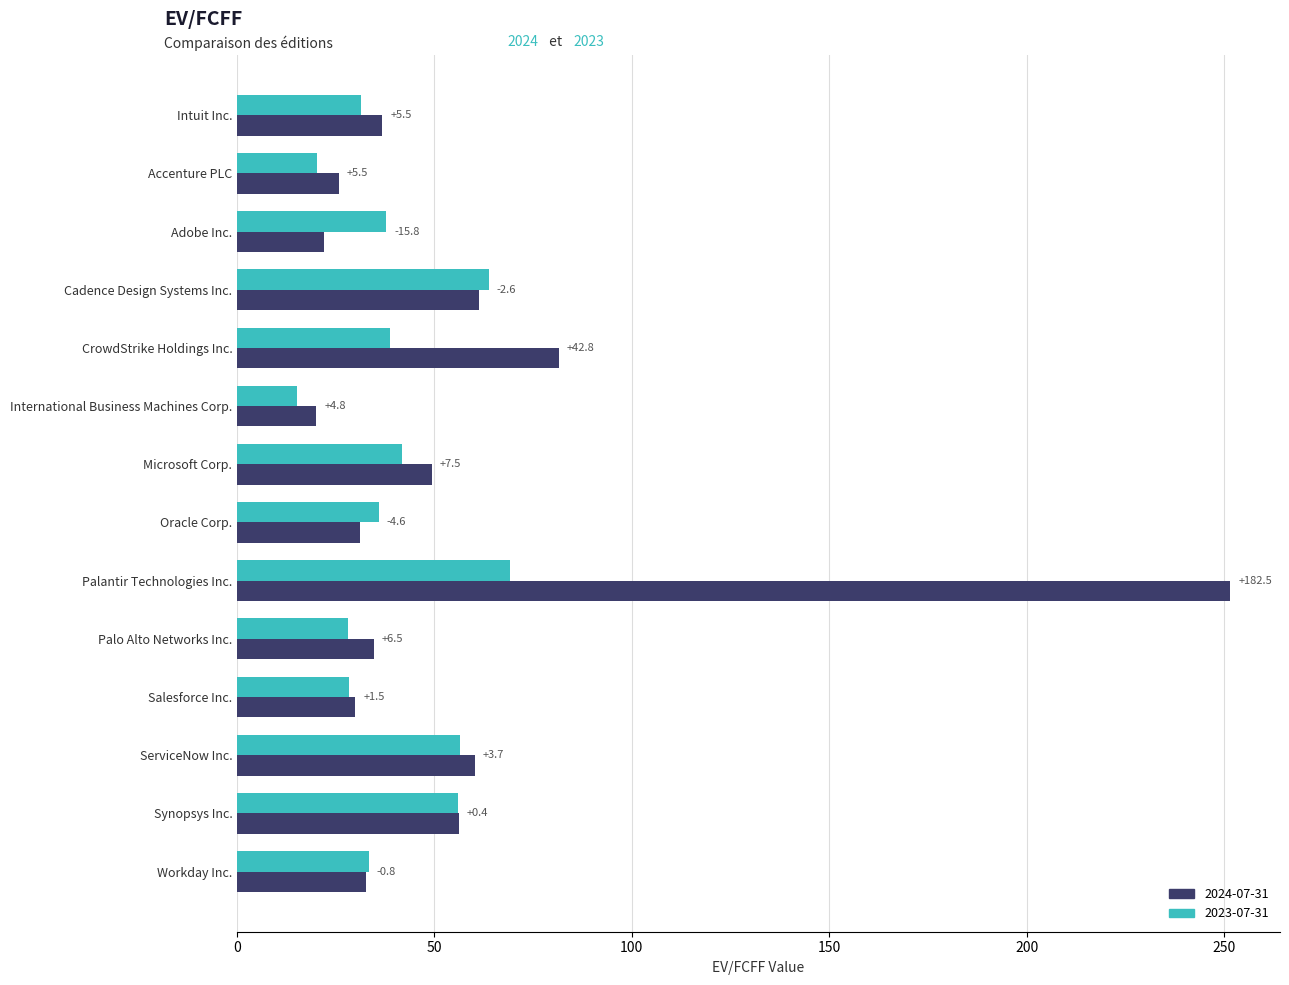

What are all the series names shown in the legend?

2024-07-31, 2023-07-31